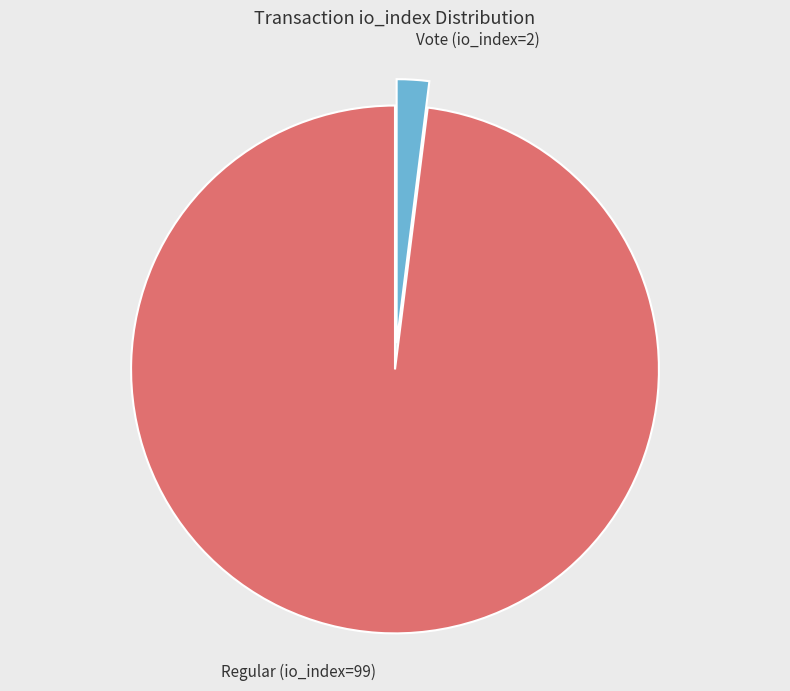

Do Regular (io_index=99) and Vote (io_index=2) together represent more than half of the pie?

Yes